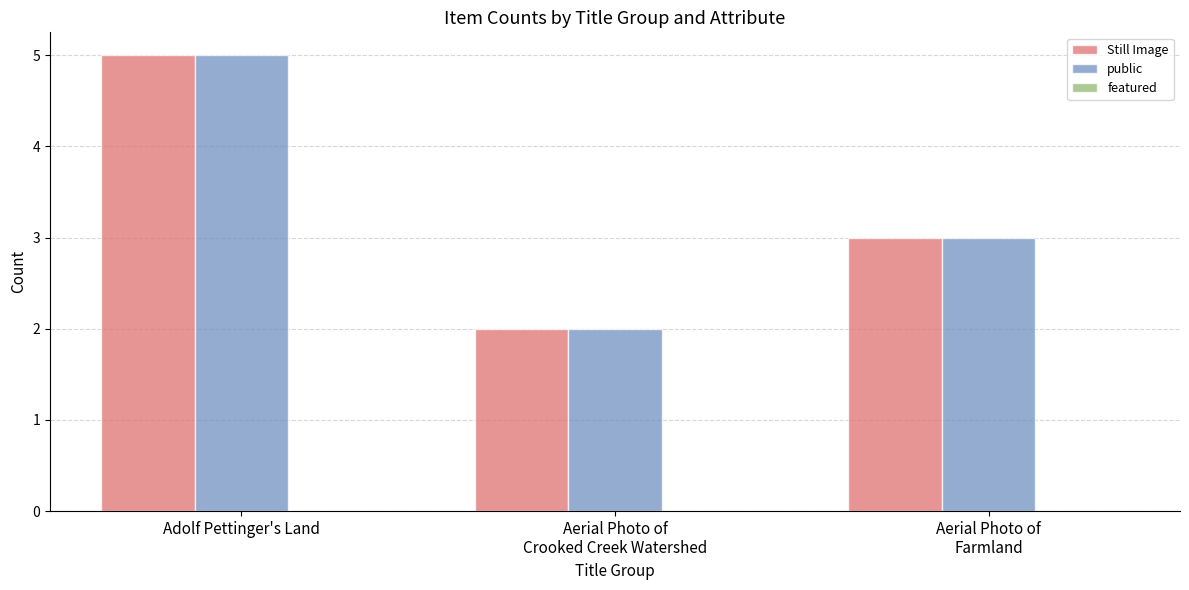

At which category is the sum across all series the highest?

Adolf Pettinger's Land